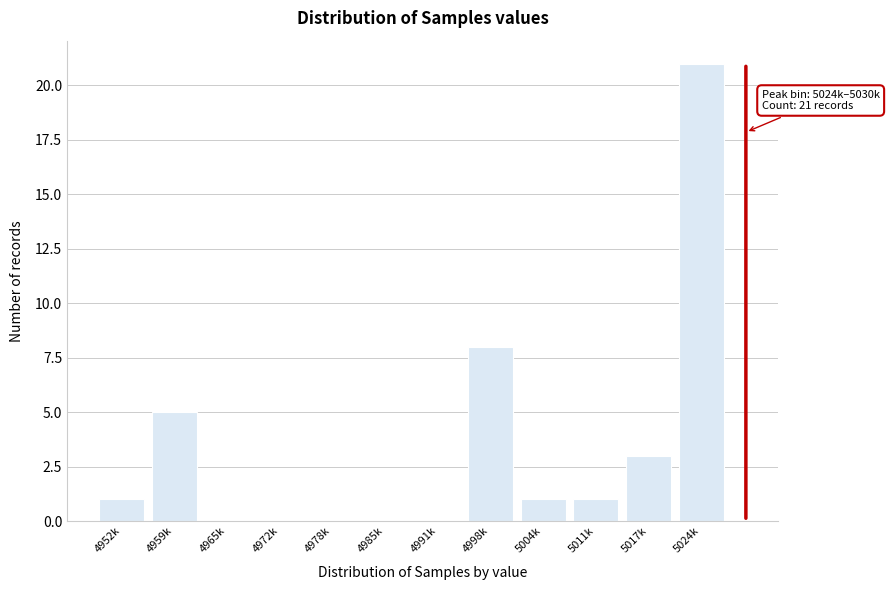

Reading left to right, transcribe all the data shown in this chart.

4952k=1	4959k=5	4965k=0	4972k=0	4978k=0	4985k=0	4991k=0	4998k=8	5004k=1	5011k=1	5017k=3	5024k=21